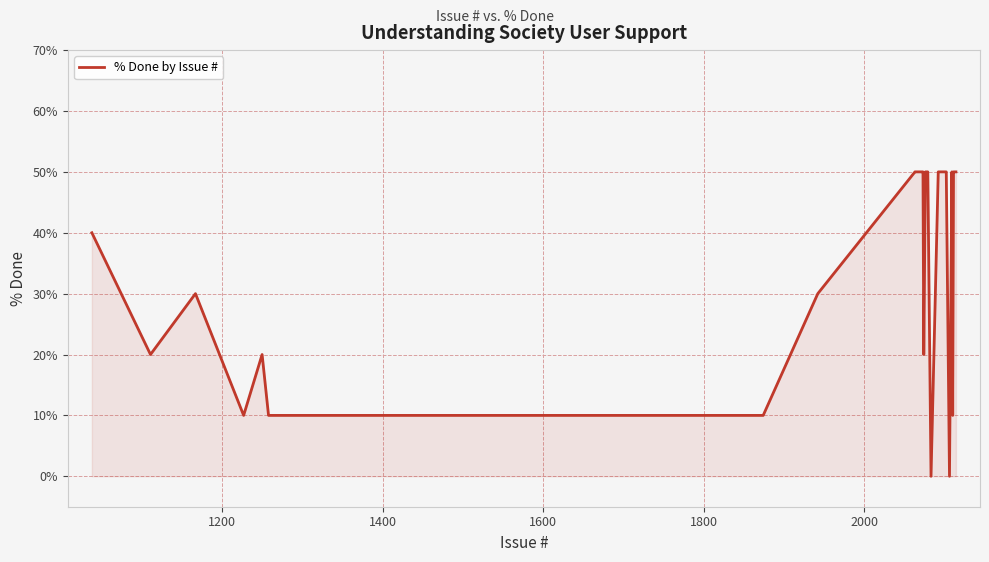

What is the maximum value shown in the chart?

50